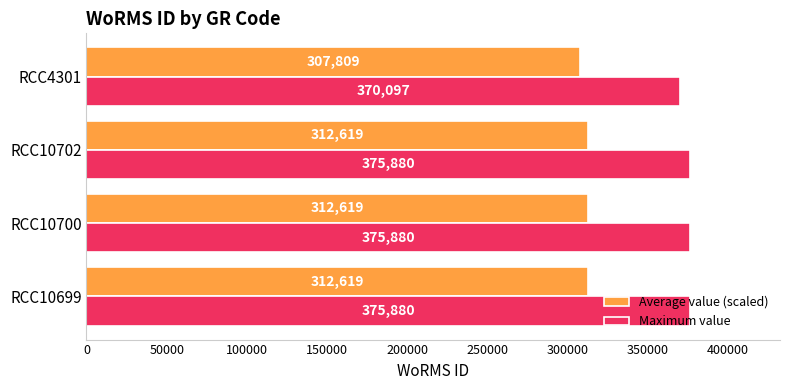

How many data points in Average value (scaled) are above 312619?

3